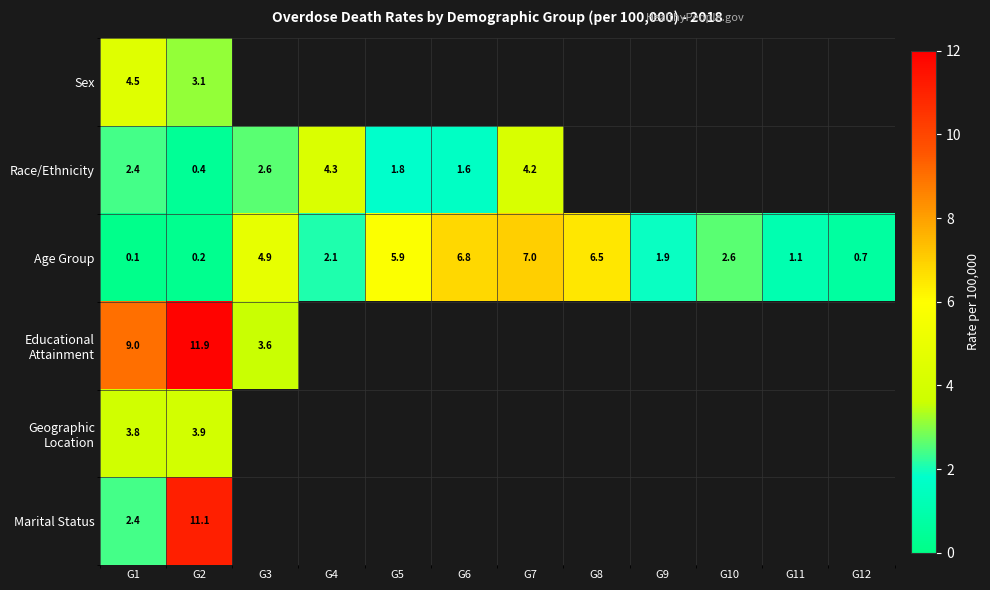

At which label does Age Group reach its minimum?

G1